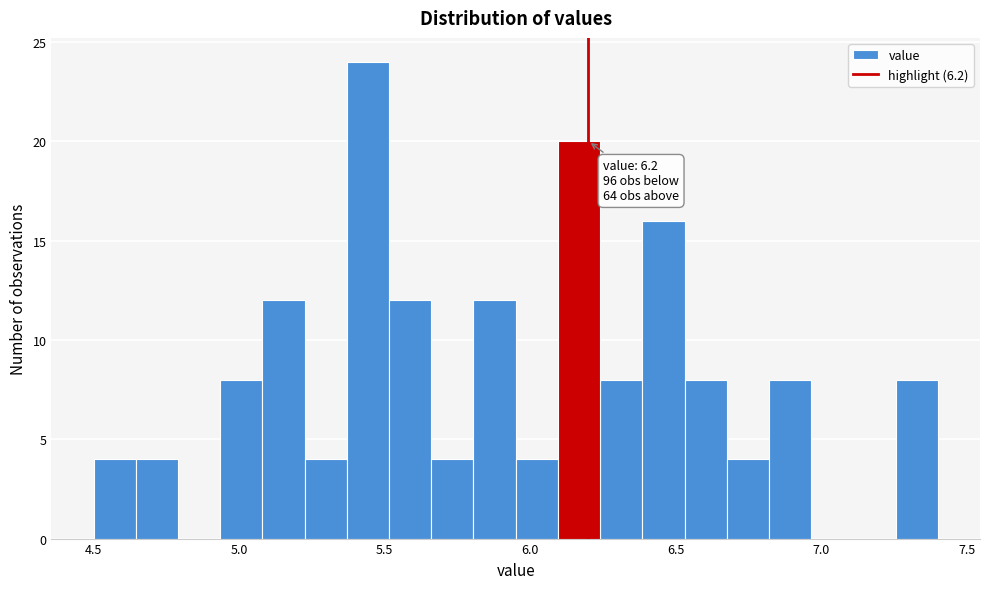

Around what value on the x-axis is the tallest bar? Give the approximate position of its centre, as read against the axis.

5.45